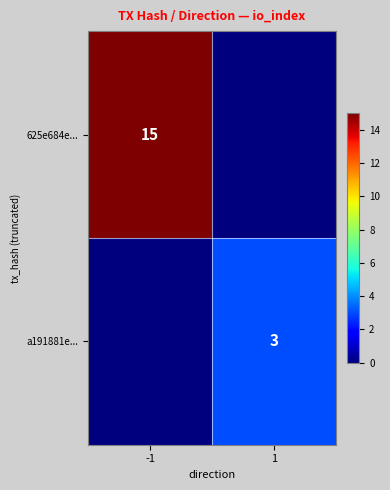

Is it true that 625e684e... equals 7 at -1?

False